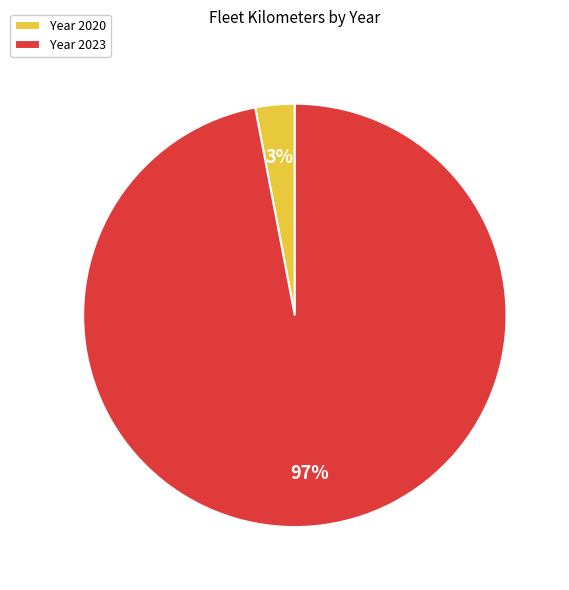

Combined, do Year 2023 and Year 2020 account for over 50%?

Yes